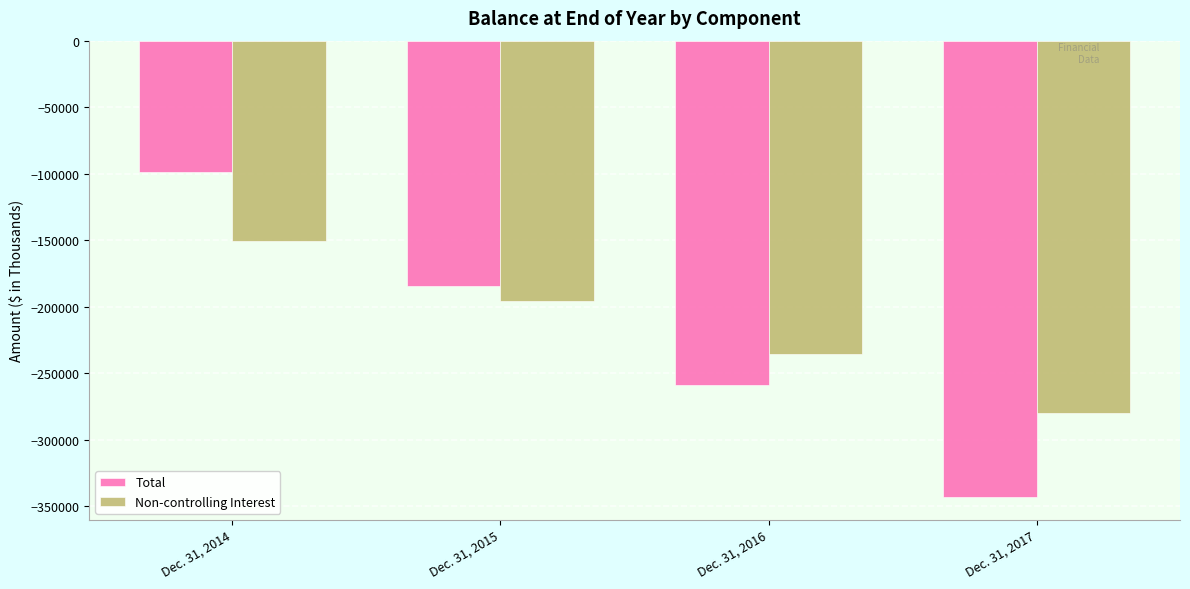

What is the difference between the maximum and minimum values in the Non-controlling Interest series?

129305